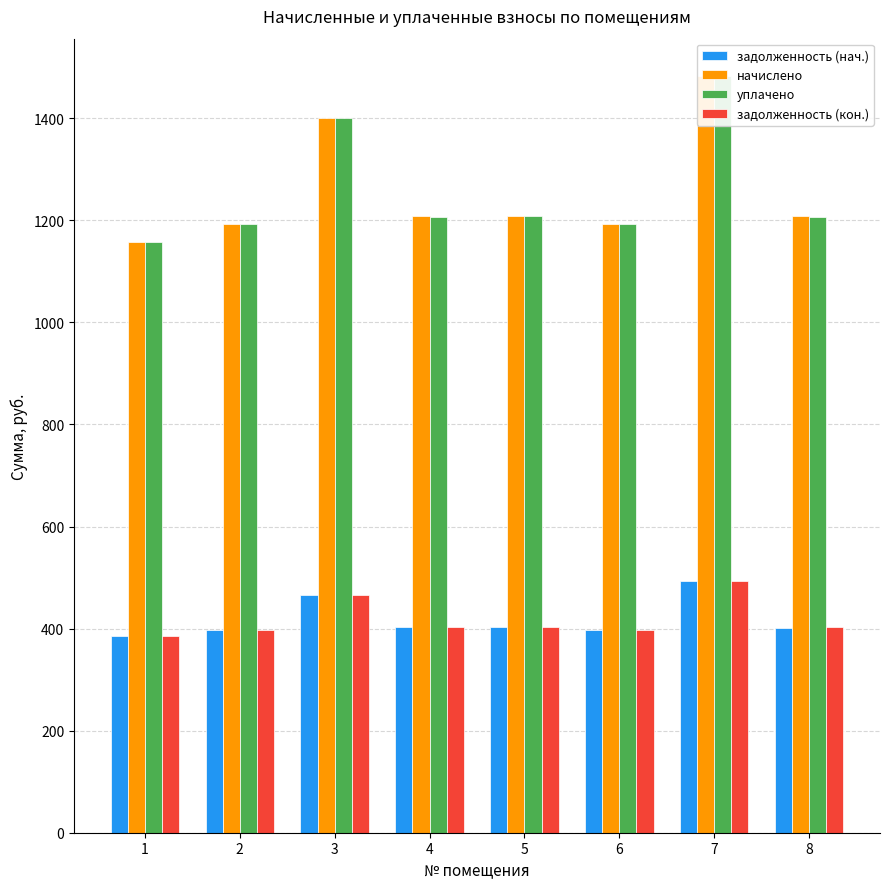

List the series in order of their peak value, lowest first.

задолженность (нач.), задолженность (кон.), начислено, уплачено